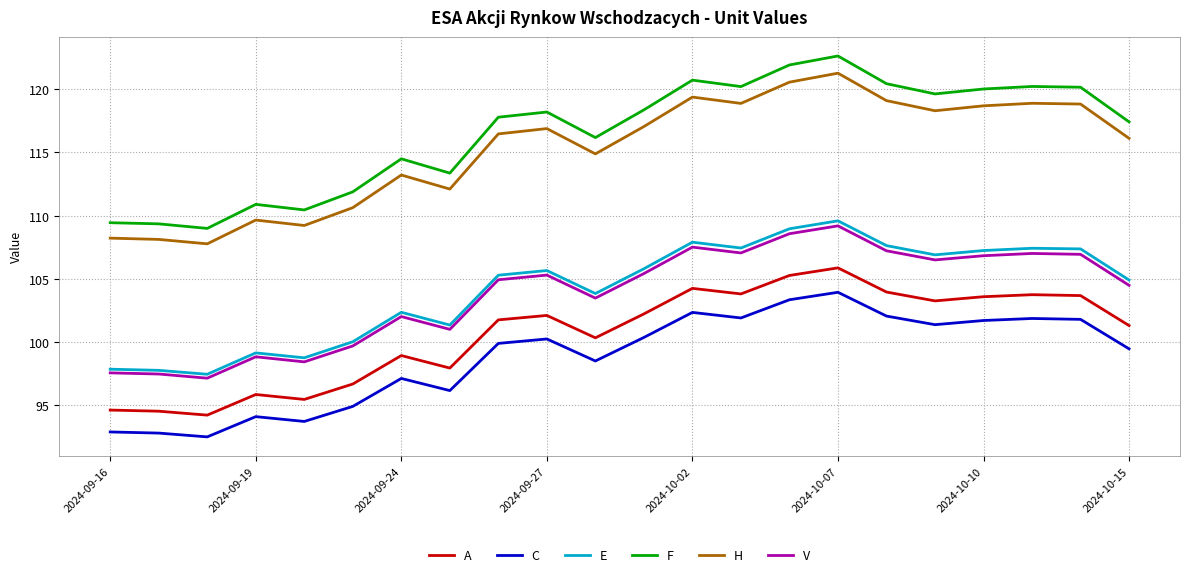

What is the minimum value shown in the chart?

92.5